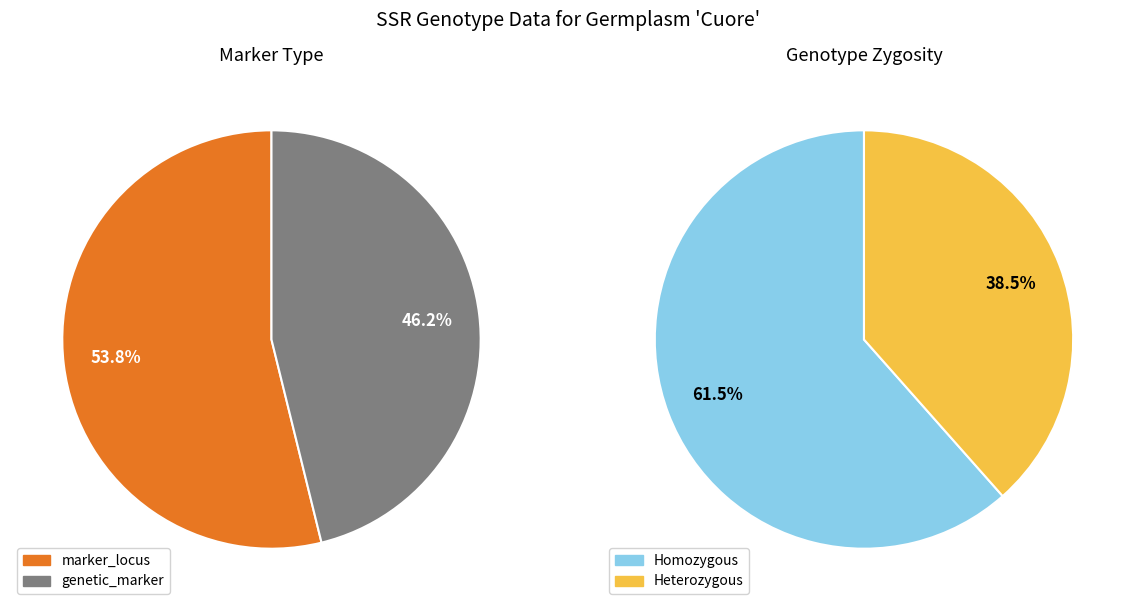

To the nearest percent, what is the combined percentage of genetic_marker and marker_locus?

100%